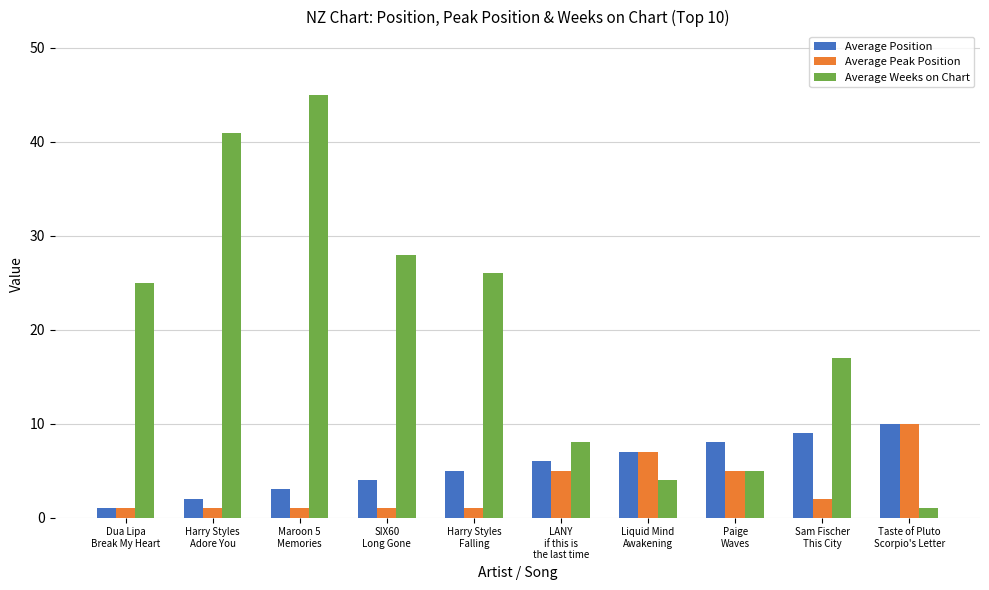

Between LANY
if this is
the last time and Taste of Pluto
Scorpio's Letter, which series saw the biggest shift?

Average Weeks on Chart